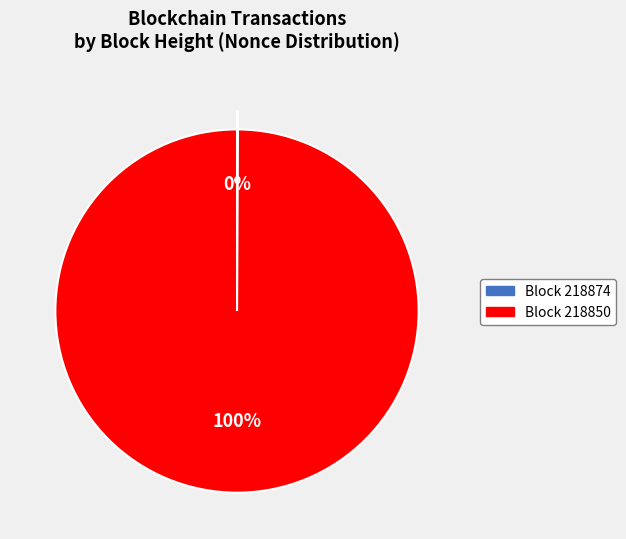

What is the majority slice?

Block 218850